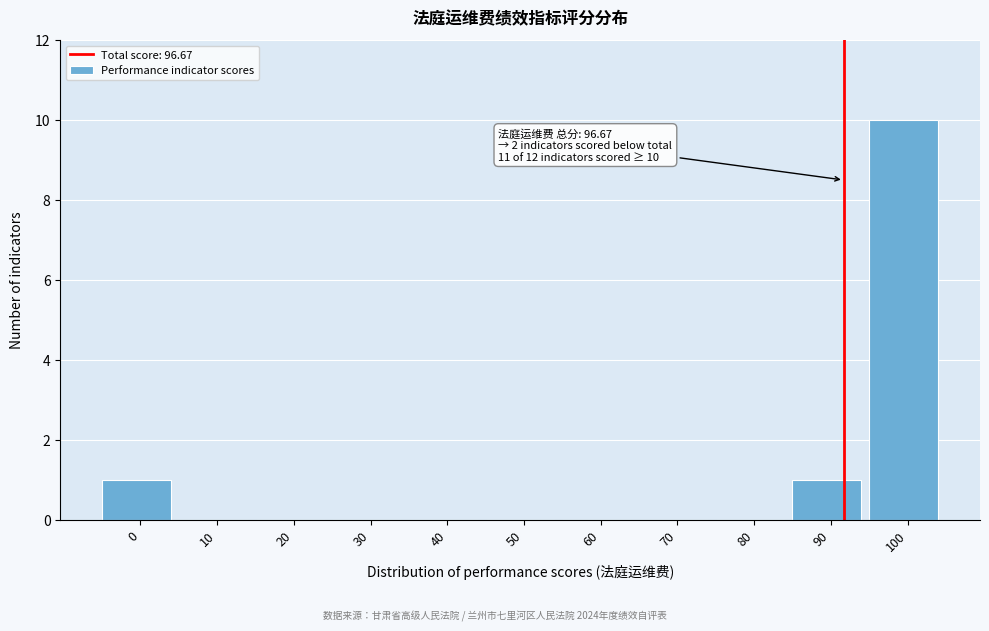

Reading left to right, what are all the values shown in this chart?

0=1	10=0	20=0	30=0	40=0	50=0	60=0	70=0	80=0	90=1	100=10